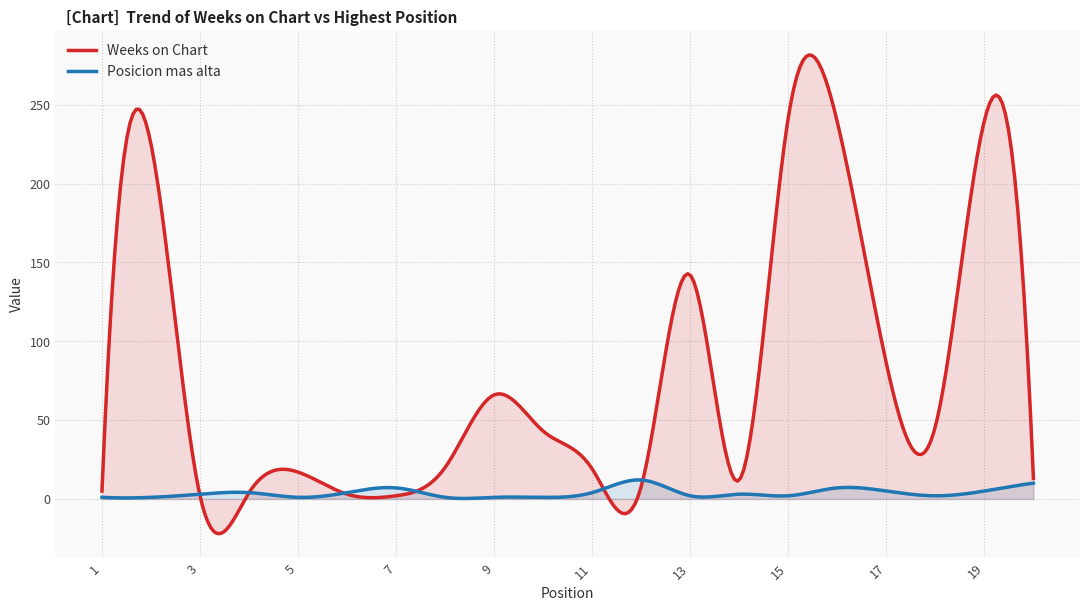

The Posicion mas alta series shows 1 at 10. True or false?

True